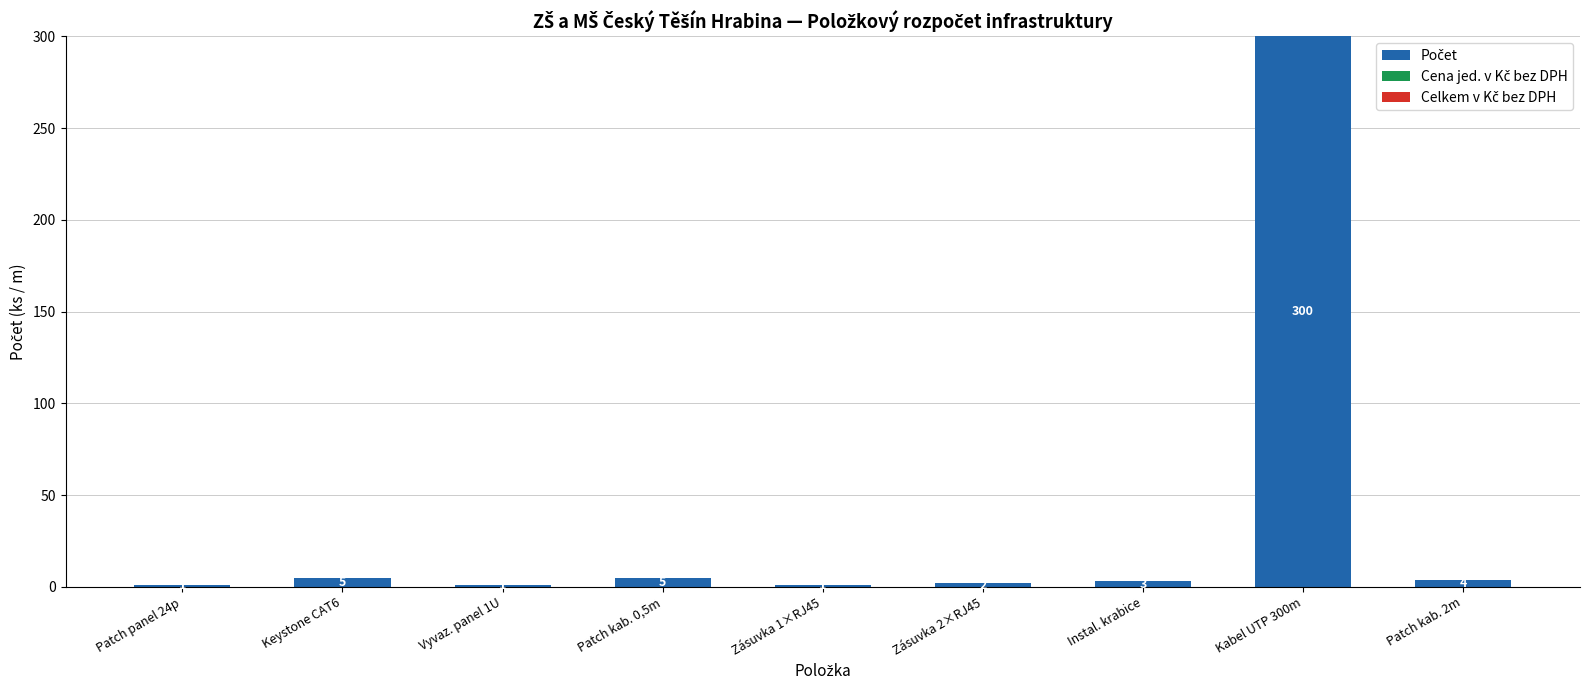

Reading left to right, transcribe all the data shown in this chart.

1	5	1	5	1	2	3	300	4